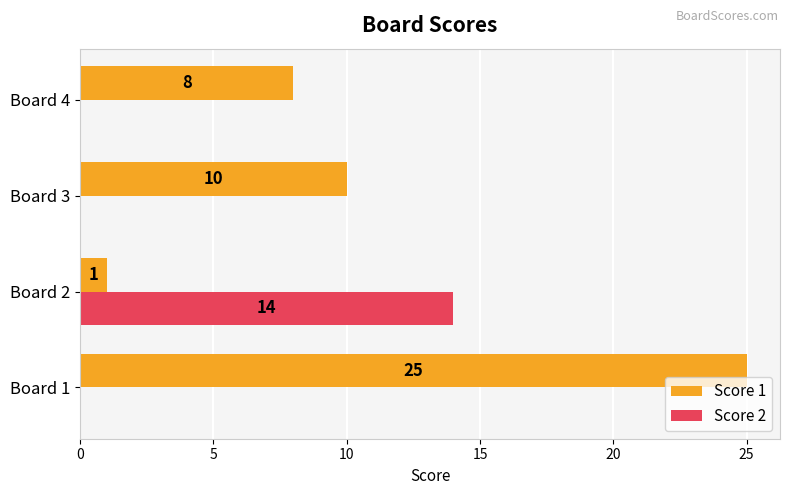

Is the value of Score 1 at Board 2 greater than the value of Score 2 at Board 3?

Yes